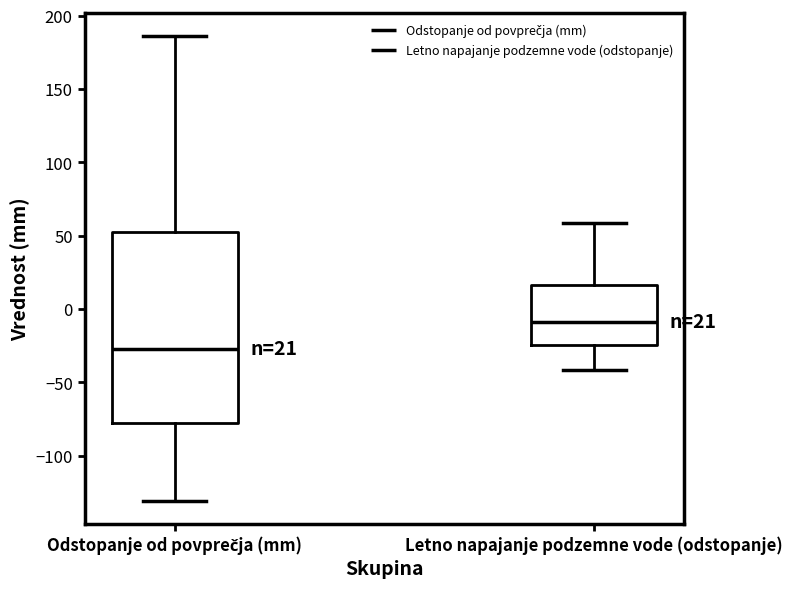

Comparing the boxes themselves (not the whiskers), which one is the tallest?

Odstopanje od povprečja (mm)